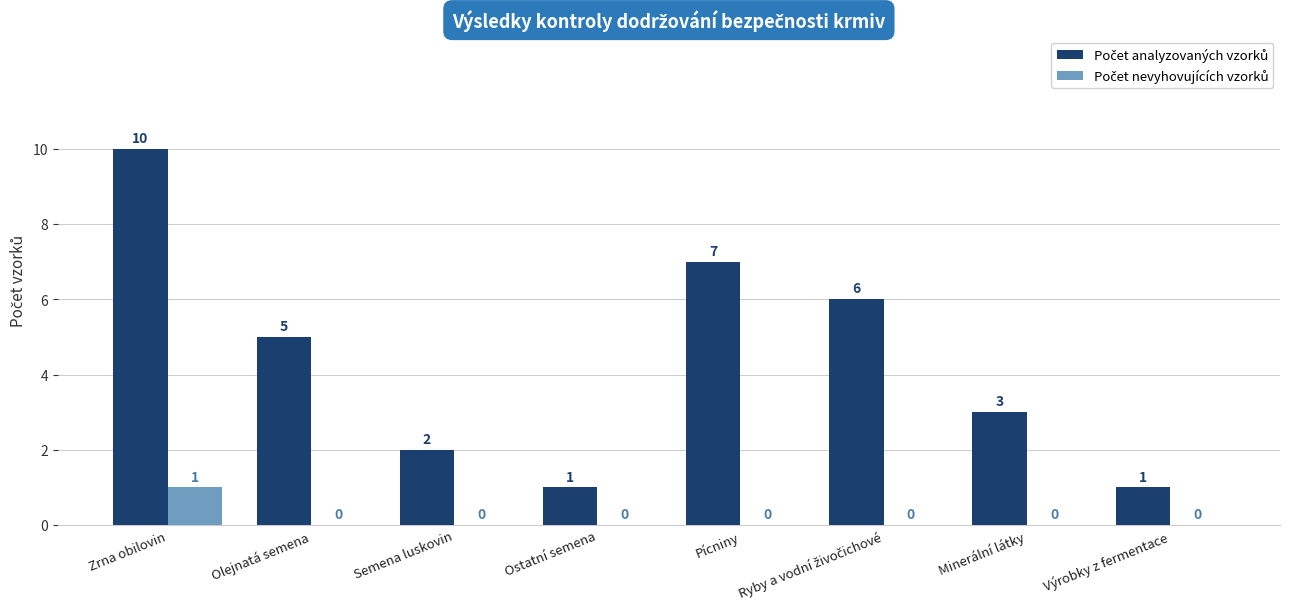

At which category is the sum across all series the highest?

Zrna obilovin